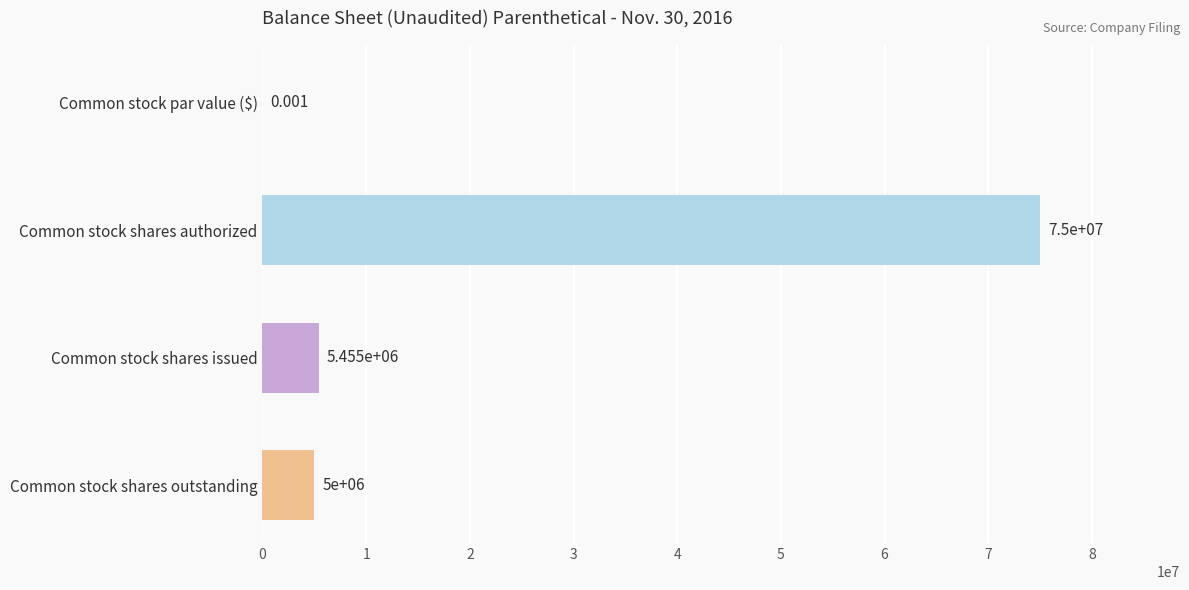

Between Common stock shares authorized and Common stock par value ($), which is larger?

Common stock shares authorized